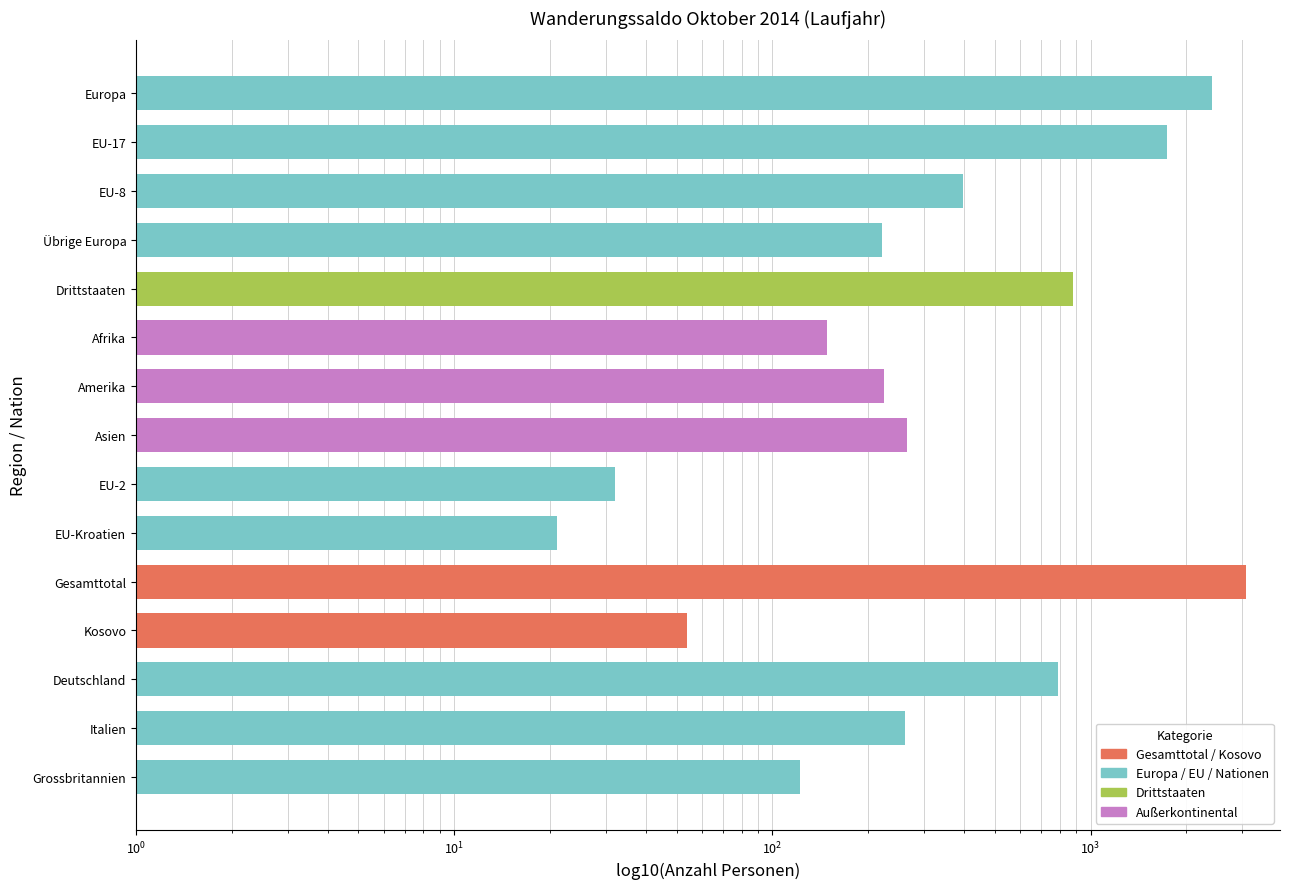

Reading left to right, extract all data points from this chart.

2411	1739	396	221	879	148	225	264	32	21	3069	54	792	261	122